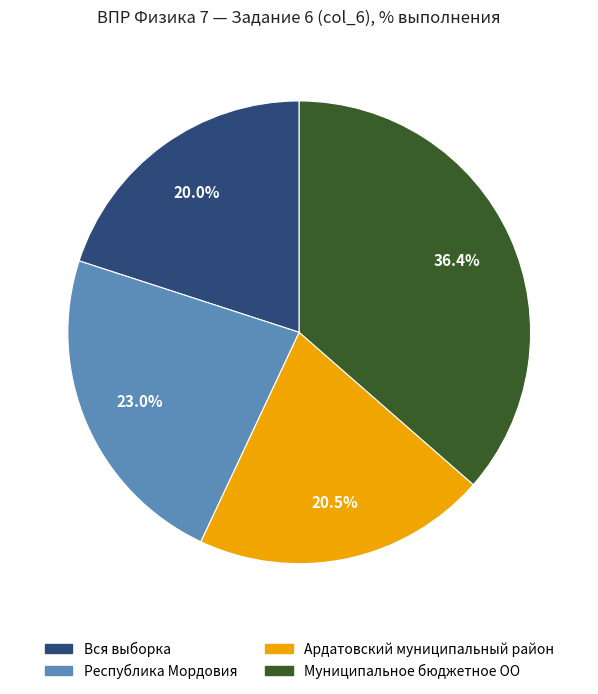

To the nearest percent, what percentage of the pie is Вся выборка?

20%